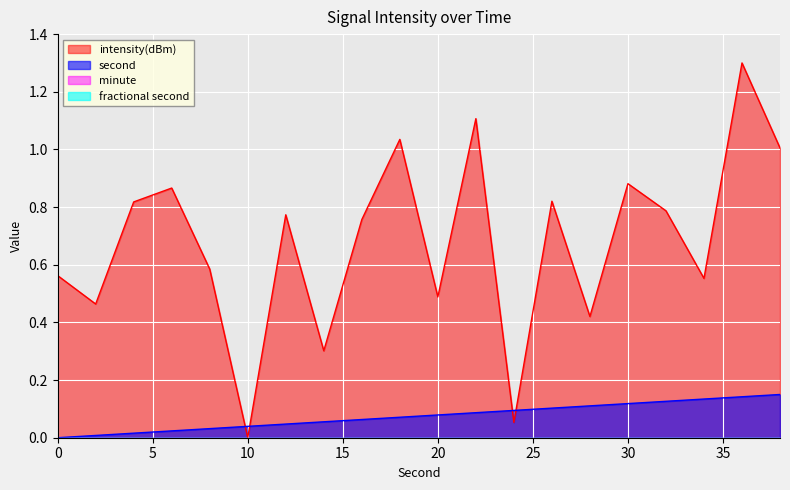

How many intersections are there between intensity(dBm) and second?

4